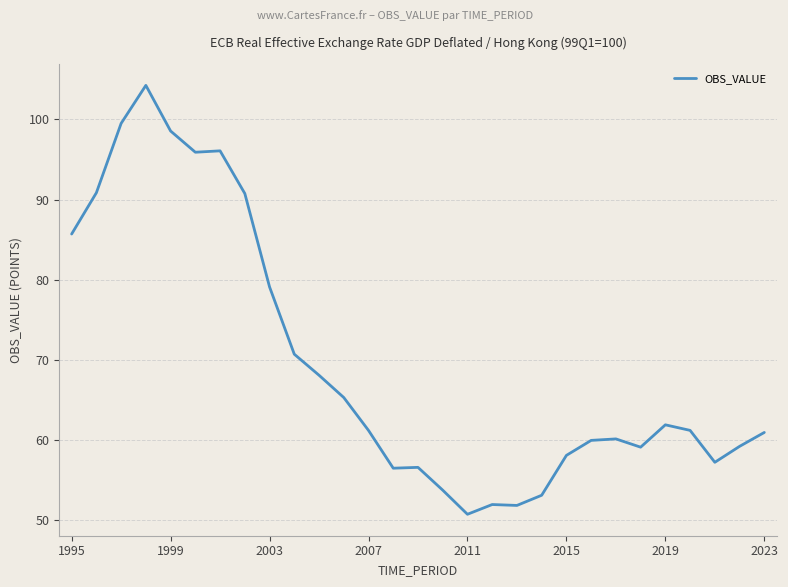

What is the greatest value displayed?

104.2